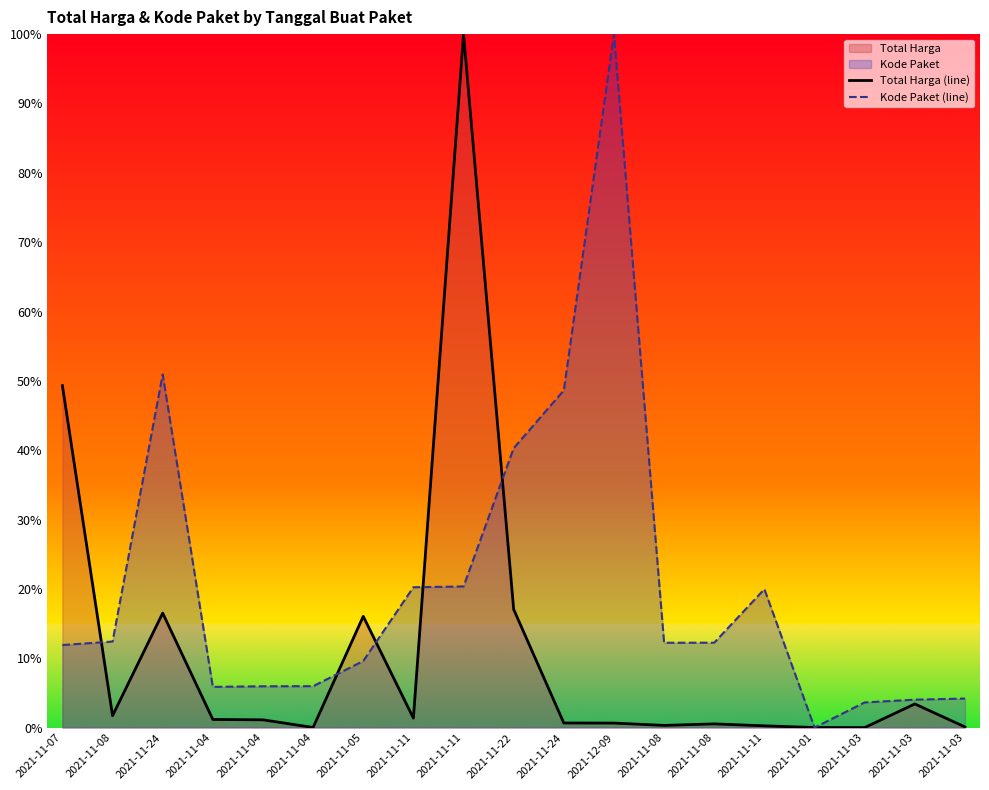

What is the value of the Kode Paket (line) point at the 6th from the left?

5.9